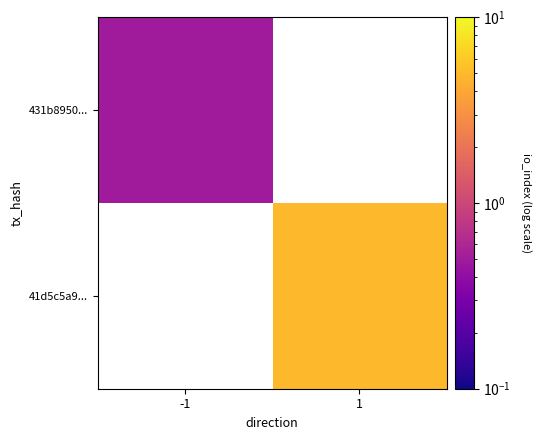

List the labels in order of 431b8950... value, smallest first.

-1, 1